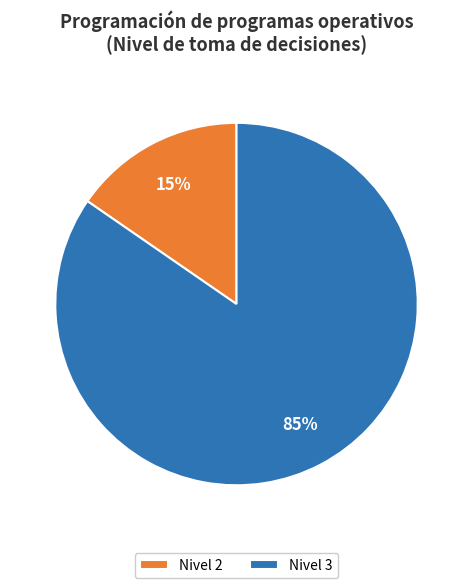

Combined, do Nivel 3 and Nivel 2 account for over 50%?

Yes